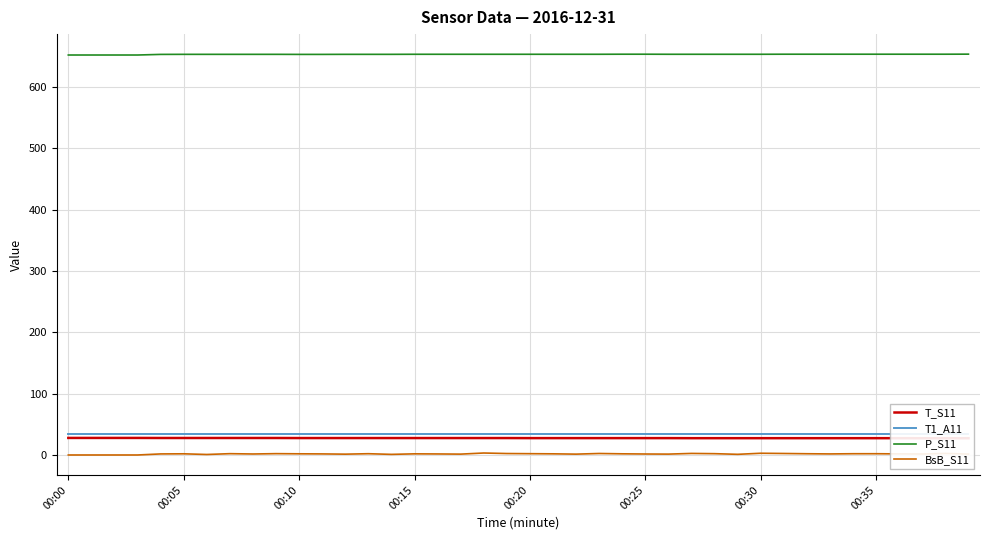

The BsB_S11 series shows 3.2 at 18. True or false?

True